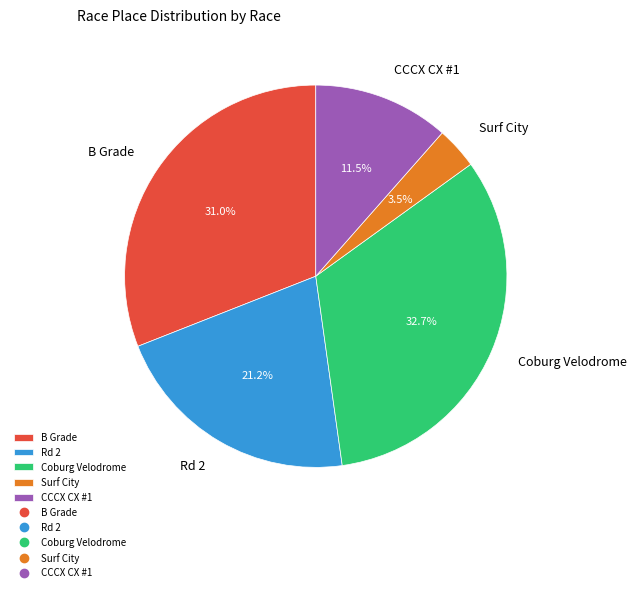

How many slices are in this pie chart?

5